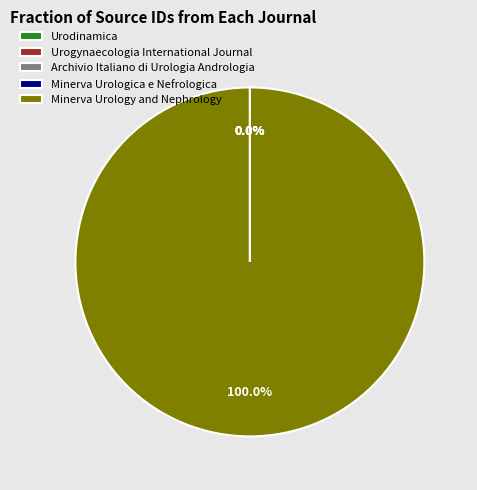

What is the majority slice?

Minerva Urology and Nephrology